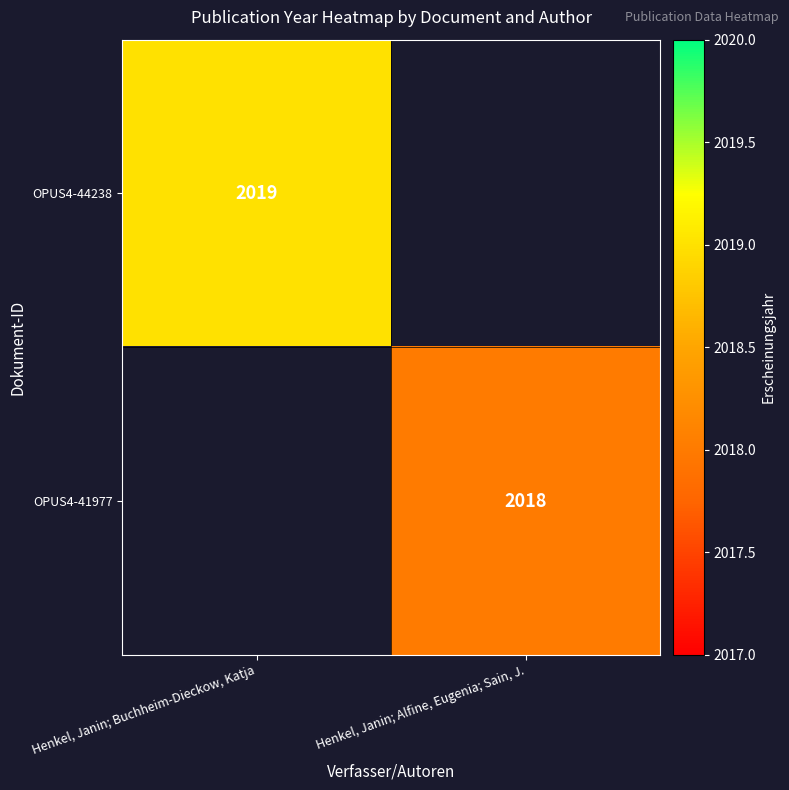

Is it true that OPUS4-44238 equals 1084 at Henkel, Janin; Buchheim-Dieckow, Katja?

False